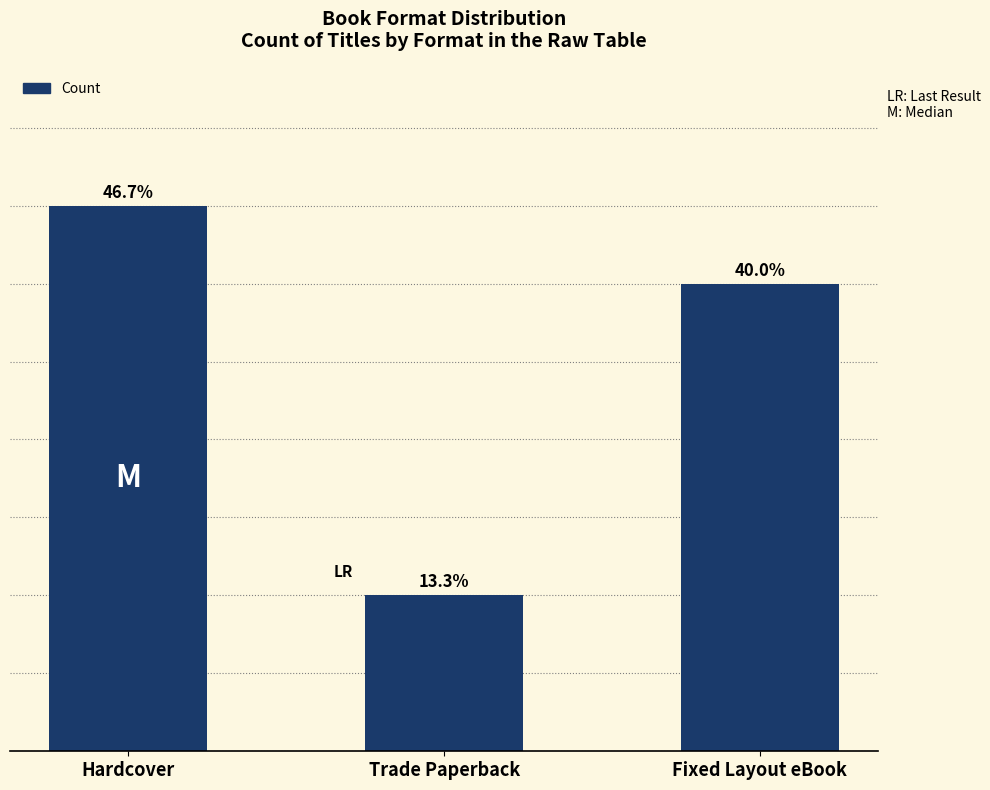

What is the difference between the maximum and minimum values?

5